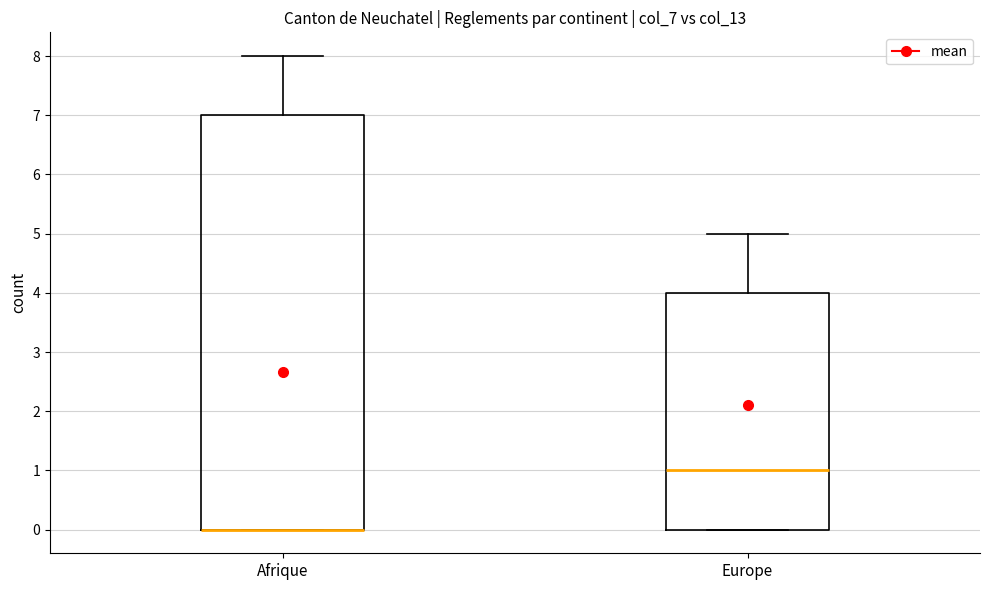

Comparing the boxes themselves (not the whiskers), which one is the tallest?

Afrique